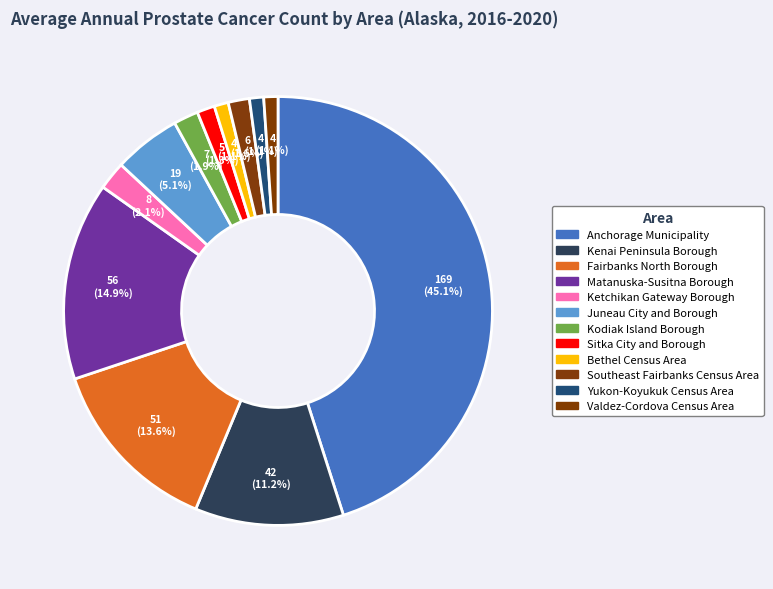

How many segments does this pie chart have?

12